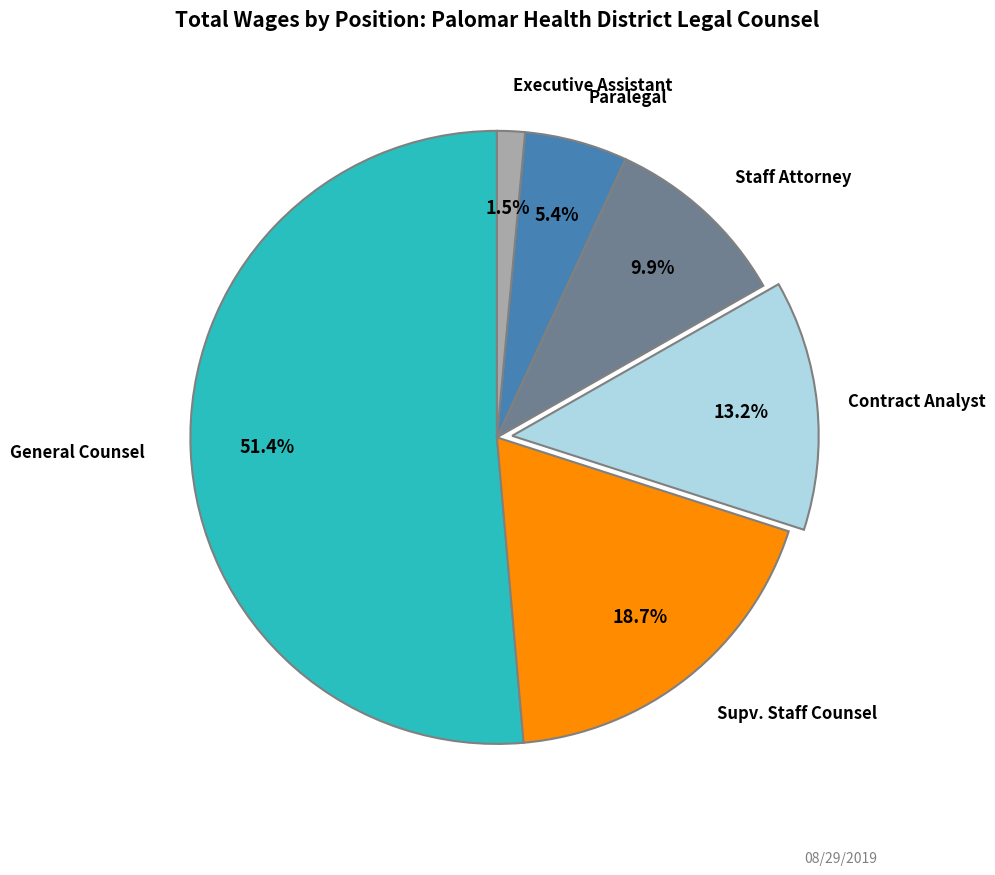

Is there a majority slice in this chart?

Yes